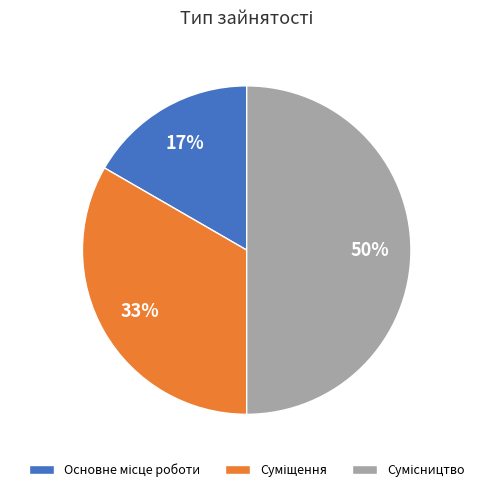

To the nearest percent, what is the difference between the largest and smallest slice percentages?

33%